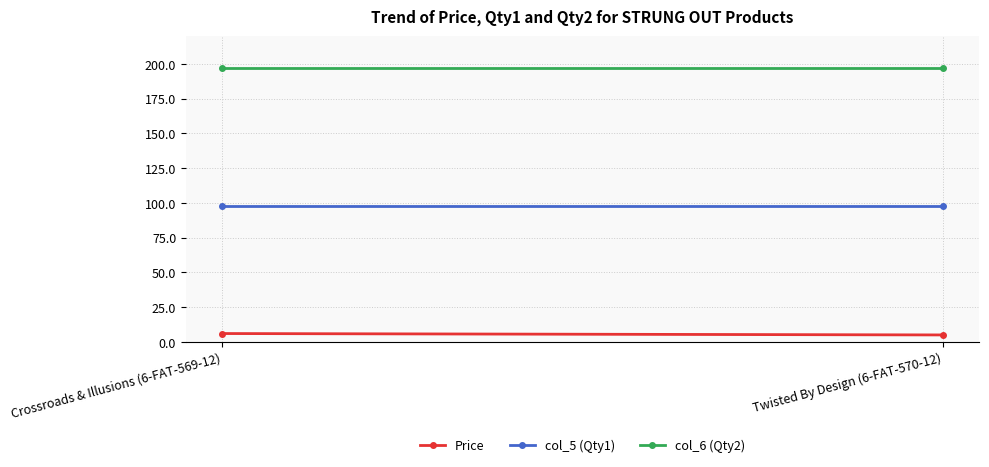

What is the lowest value of the Price series?

5.0